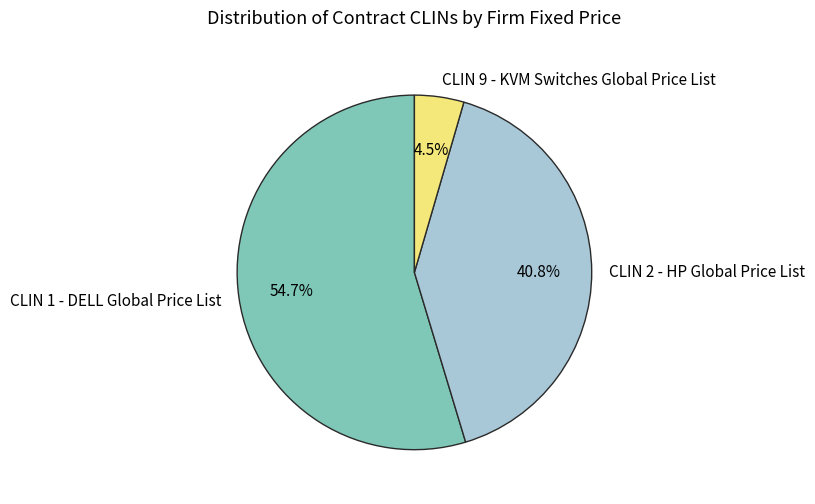

Combined, do CLIN 1 - DELL Global Price List and CLIN 9 - KVM Switches Global Price List account for over 50%?

Yes